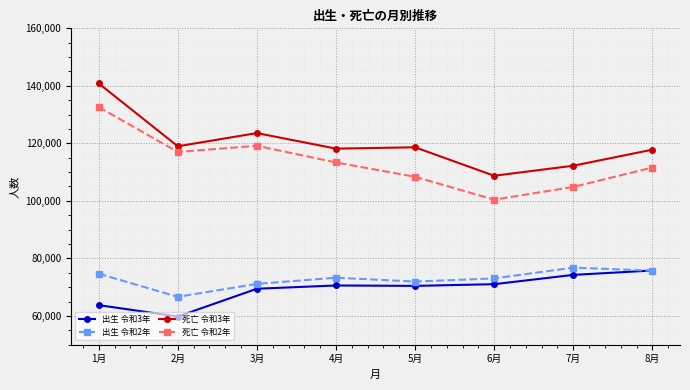

Is it true that 出生 令和2年 equals 117905 at 4月?

False